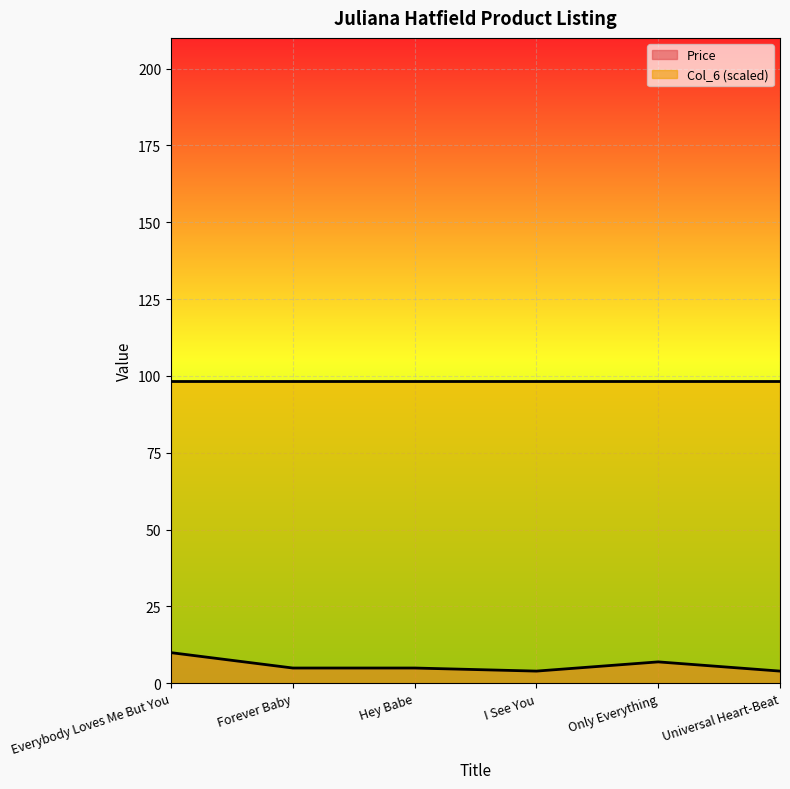

Reading left to right, what are all the values shown in this chart?

Everybody Loves Me But You=10.0	Forever Baby=5.0	Hey Babe=5.0	I See You=4.0	Only Everything=7.0	Universal Heart-Beat=4.0